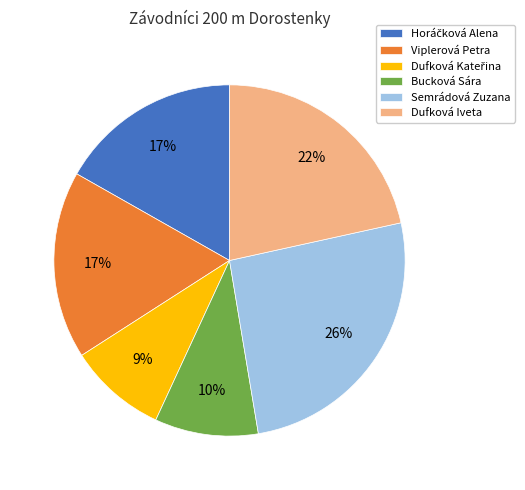

Approximately how many times larger is the value at Semrádová Zuzana compared to Dufková Iveta?

1.2